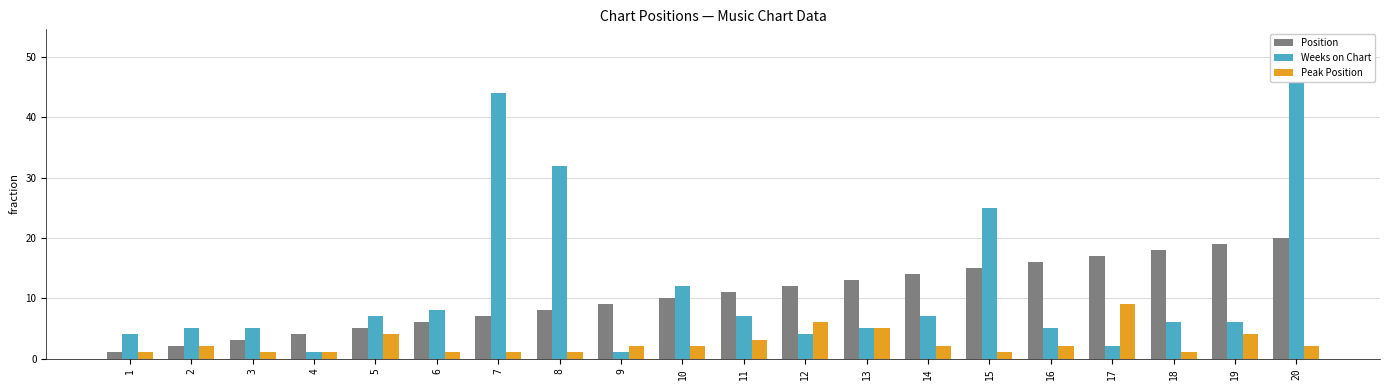

Is the value of Weeks on Chart at 5 greater than the value of Peak Position at 13?

Yes